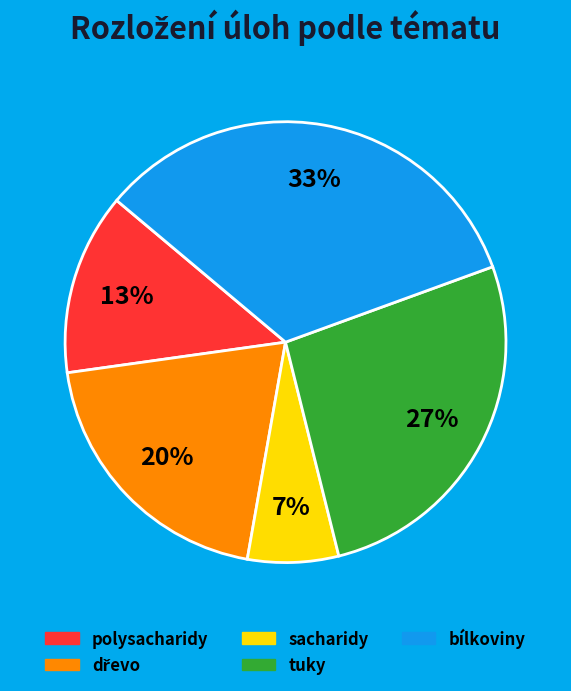

How many slices are in this pie chart?

5